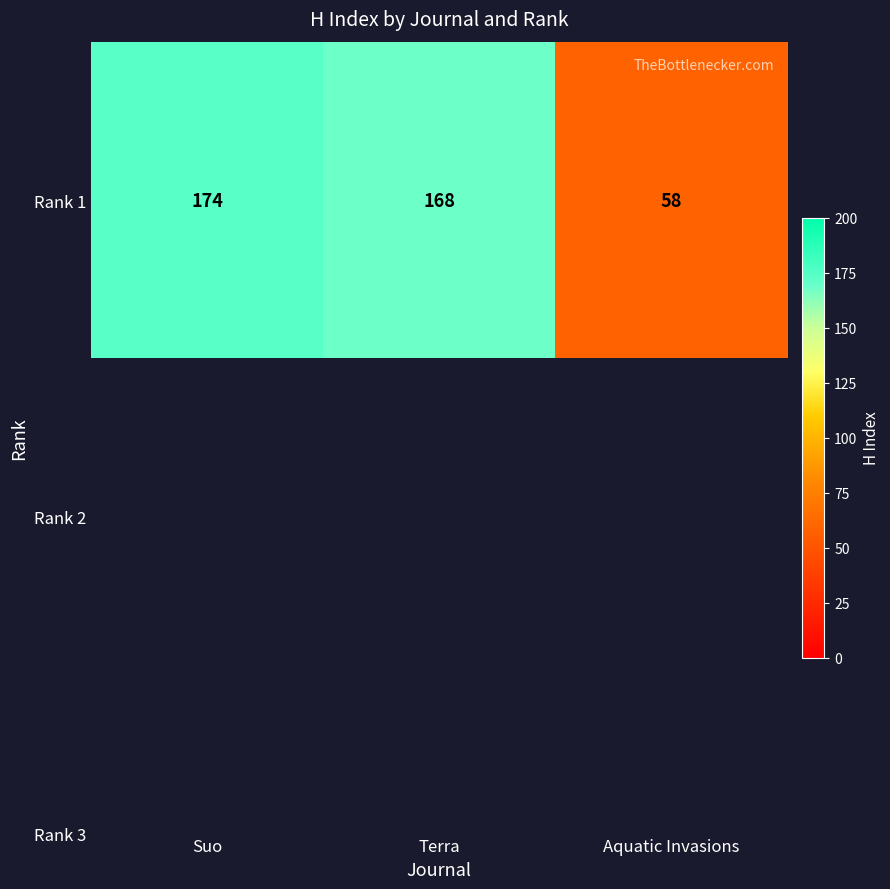

List the labels in order of value, largest first.

Suo, Terra, Aquatic Invasions